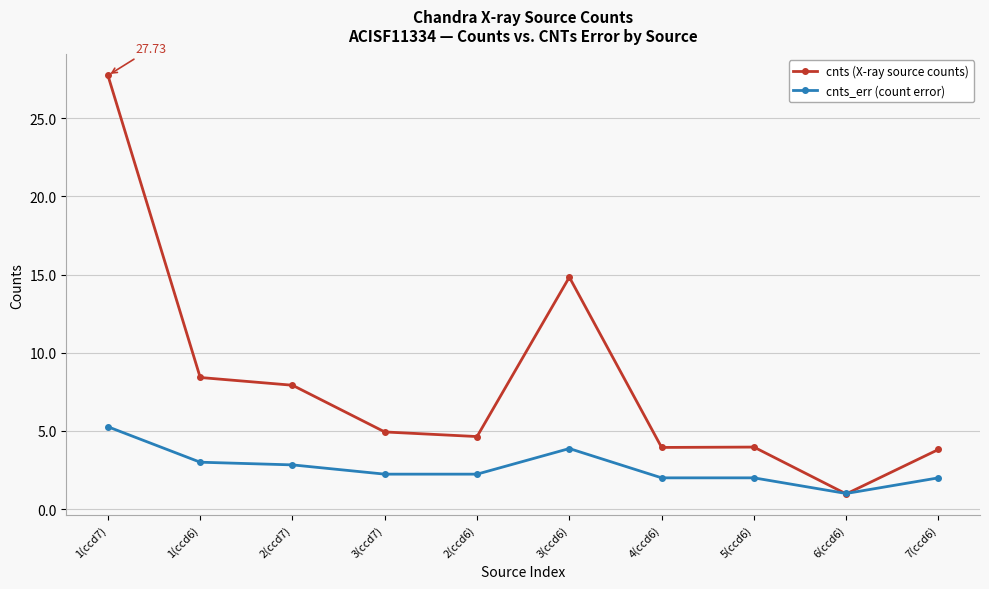

Rank the series by their maximum value, from highest to lowest.

cnts (X-ray source counts), cnts_err (count error)